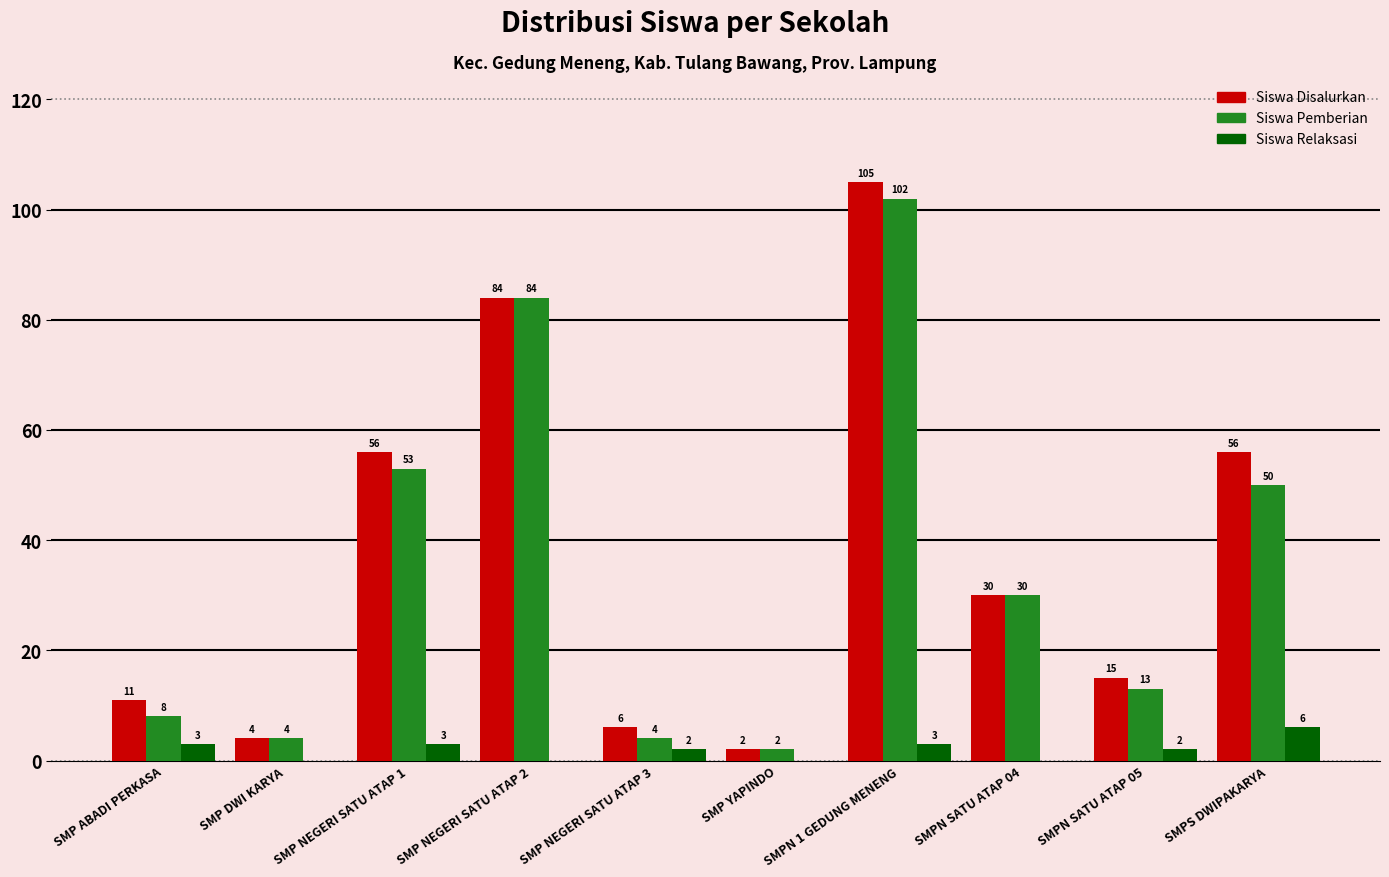

Reading left to right, list all the values displayed in this chart.

Siswa Disalurkan: SMP ABADI PERKASA=11	SMP DWI KARYA=4	SMP NEGERI SATU ATAP 1=56	SMP NEGERI SATU ATAP 2=84	SMP NEGERI SATU ATAP 3=6	SMP YAPINDO=2	SMPN 1 GEDUNG MENENG=105	SMPN SATU ATAP 04=30	SMPN SATU ATAP 05=15	SMPS DWIPAKARYA=56
Siswa Pemberian: SMP ABADI PERKASA=8	SMP DWI KARYA=4	SMP NEGERI SATU ATAP 1=53	SMP NEGERI SATU ATAP 2=84	SMP NEGERI SATU ATAP 3=4	SMP YAPINDO=2	SMPN 1 GEDUNG MENENG=102	SMPN SATU ATAP 04=30	SMPN SATU ATAP 05=13	SMPS DWIPAKARYA=50
Siswa Relaksasi: SMP ABADI PERKASA=3	SMP DWI KARYA=0	SMP NEGERI SATU ATAP 1=3	SMP NEGERI SATU ATAP 2=0	SMP NEGERI SATU ATAP 3=2	SMP YAPINDO=0	SMPN 1 GEDUNG MENENG=3	SMPN SATU ATAP 04=0	SMPN SATU ATAP 05=2	SMPS DWIPAKARYA=6